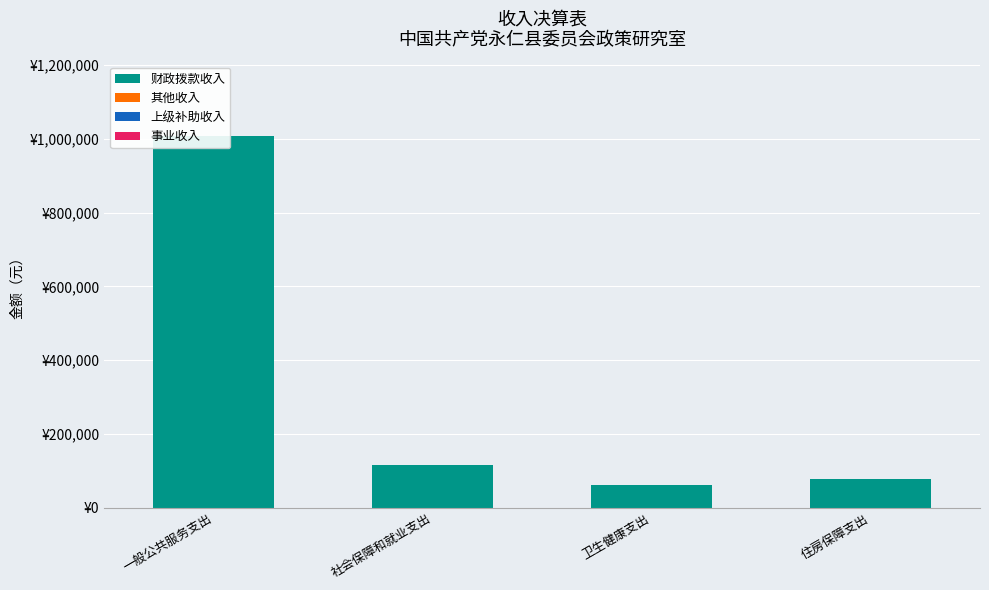

How many bars are there in each group?

4